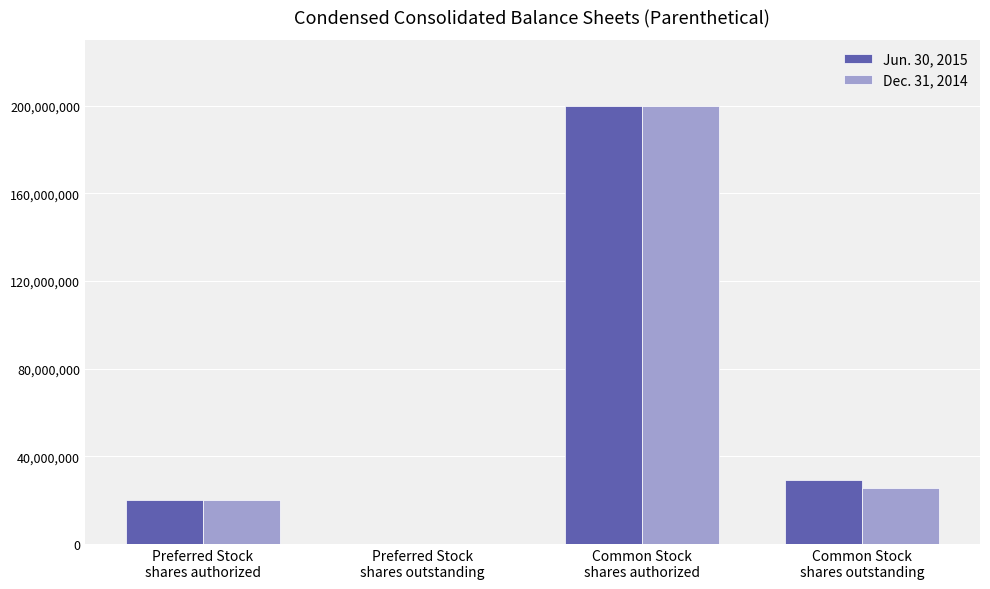

Is the value of Dec. 31, 2014 at Common Stock
shares outstanding greater than the value of Jun. 30, 2015 at Preferred Stock
shares outstanding?

Yes